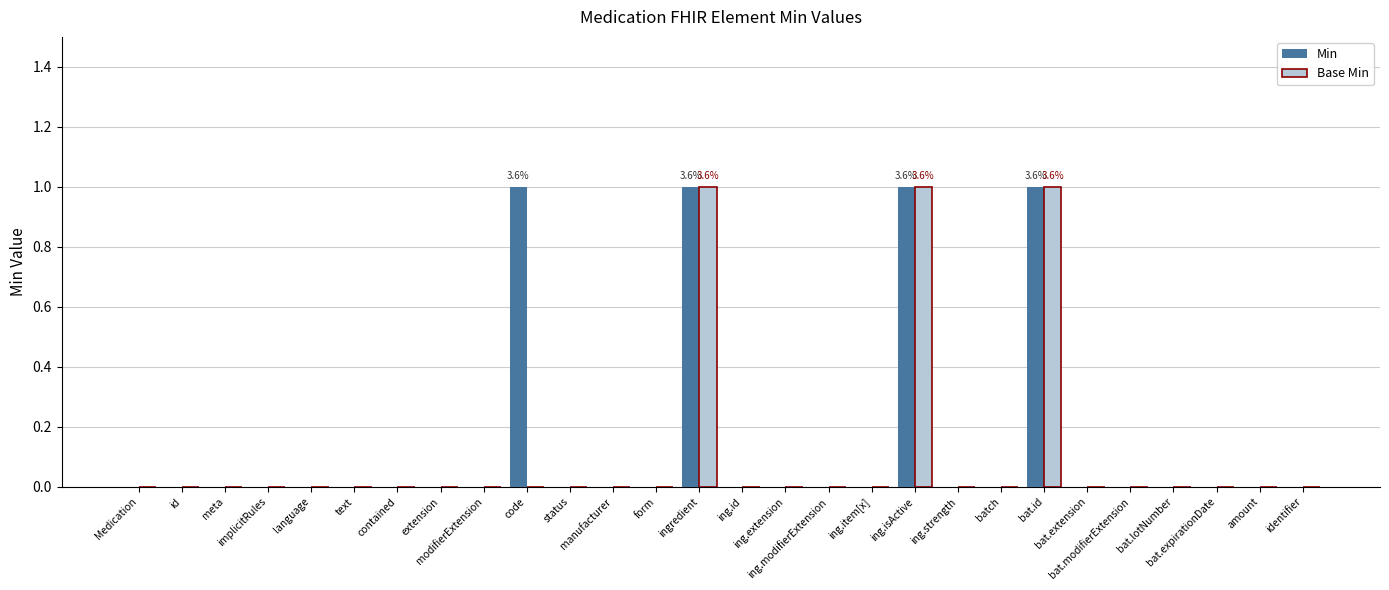

What is the sum of all Base Min values?

3